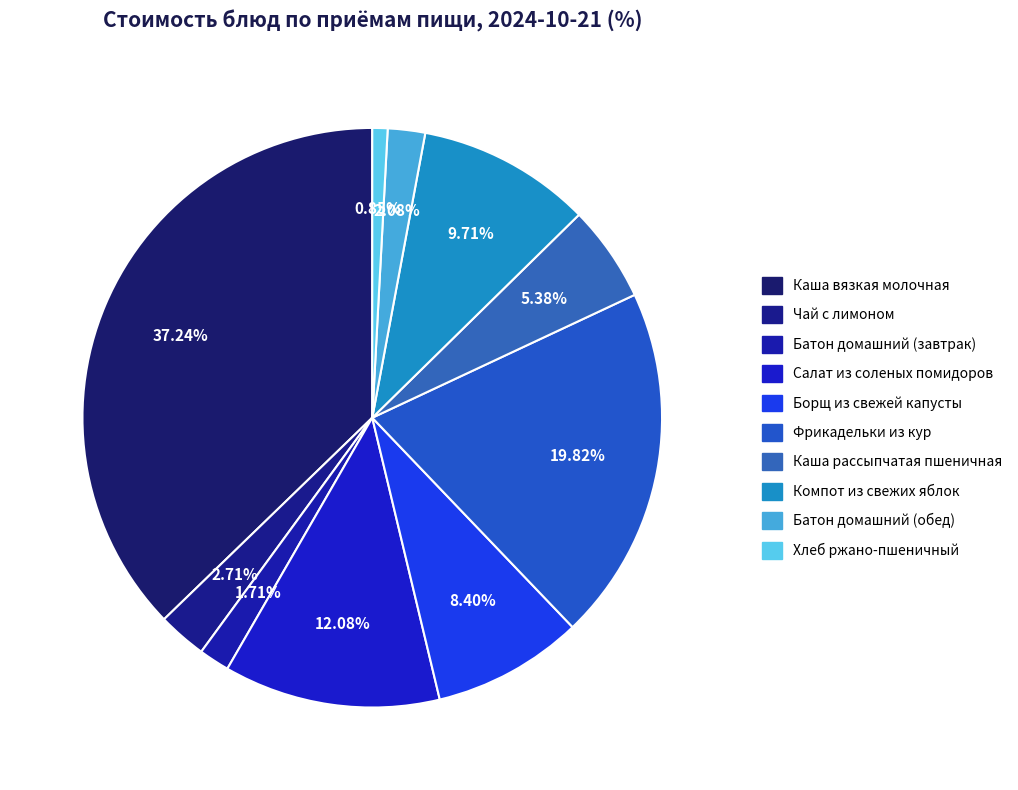

Which category has the smallest portion of the pie?

Хлеб ржано-пшеничный